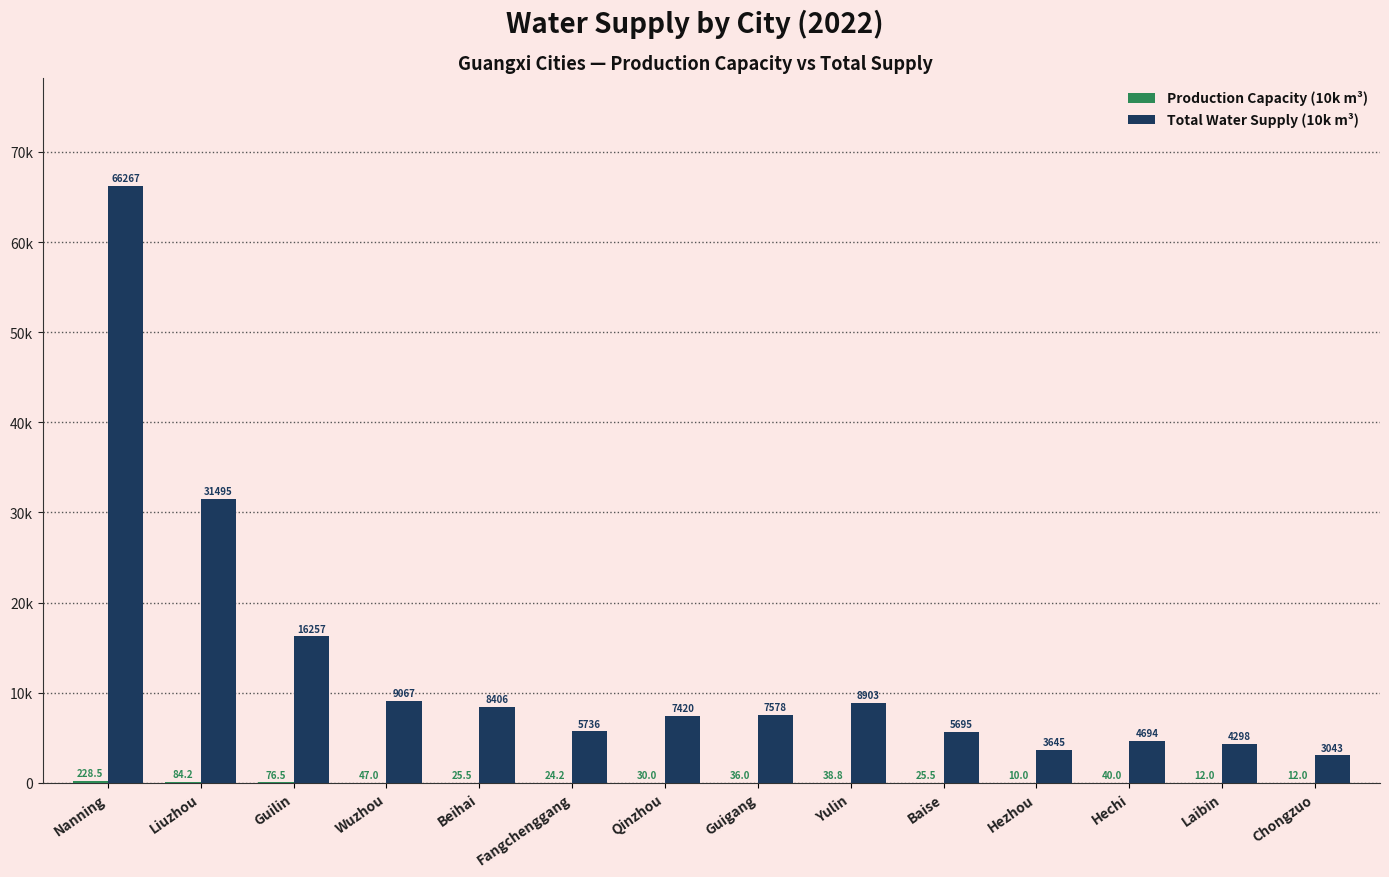

Rank the series by their maximum value, from highest to lowest.

Total Water Supply (10k m³), Production Capacity (10k m³)